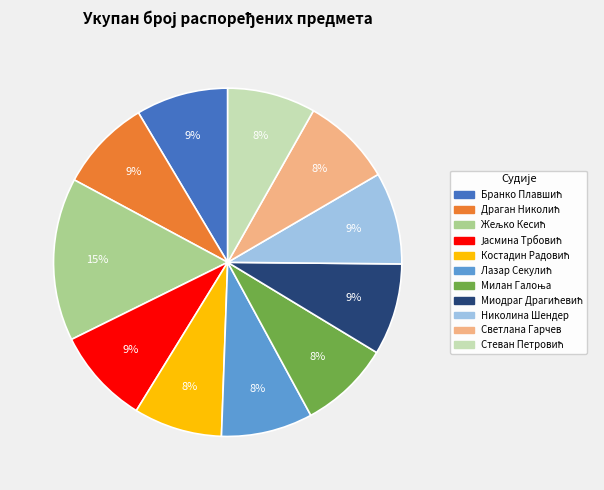

Is there a majority slice in this chart?

No